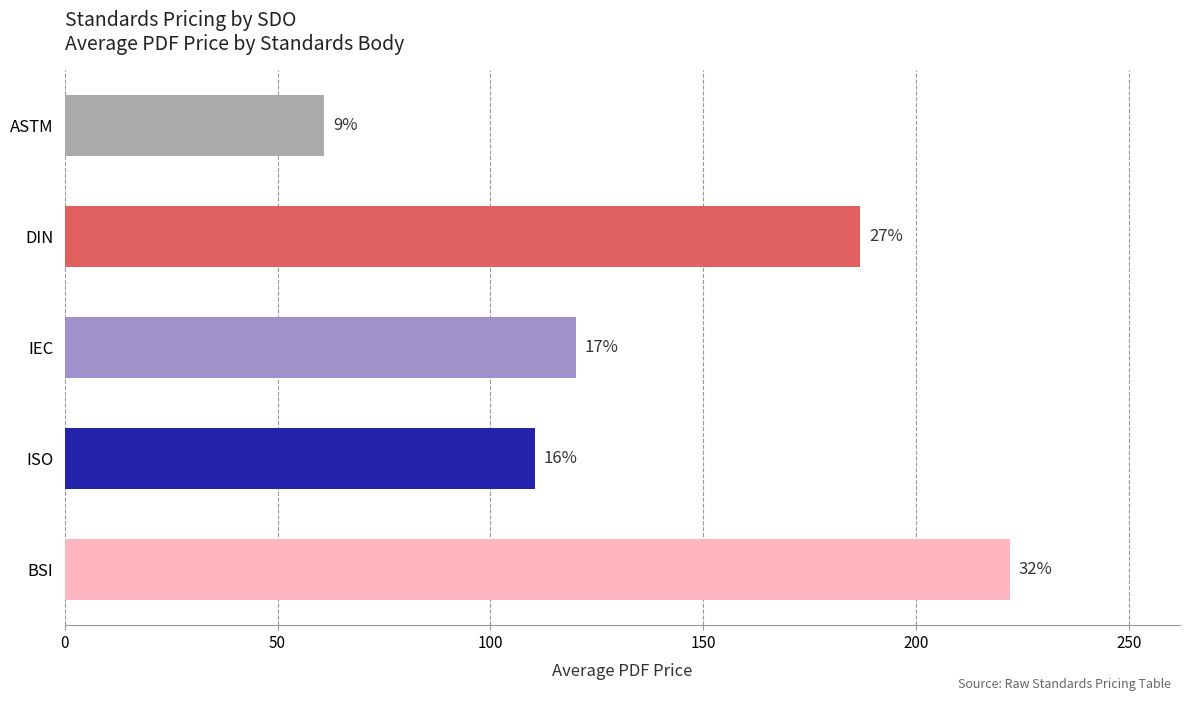

Are the bars horizontal?

Yes